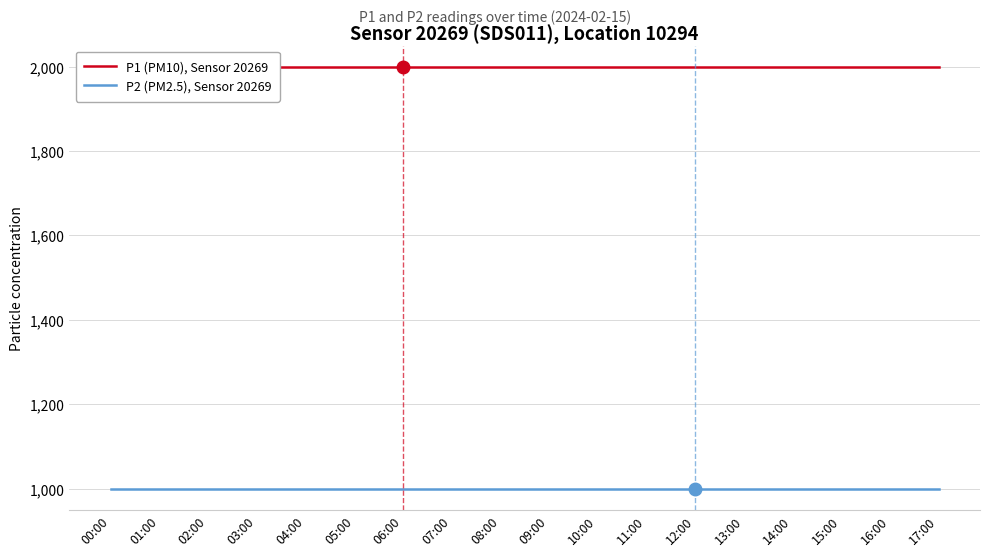

Rank the series by their average value, from lowest to highest.

P2 (PM2.5), Sensor 20269, P1 (PM10), Sensor 20269